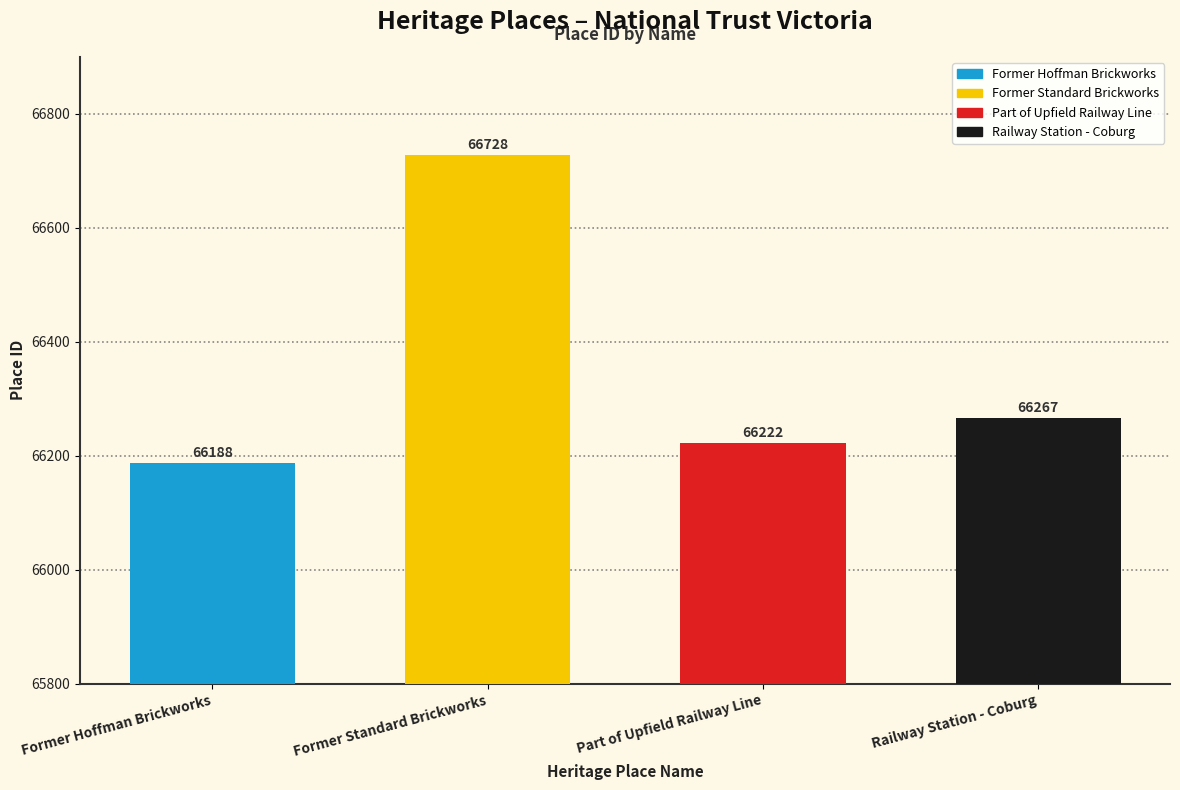

What is the change in value from Former Hoffman Brickworks to Railway Station - Coburg?

+79